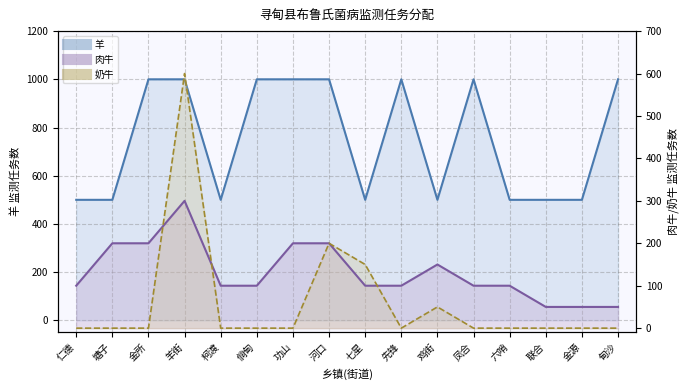

True or false: 羊 and 奶牛 cross at least once.

False